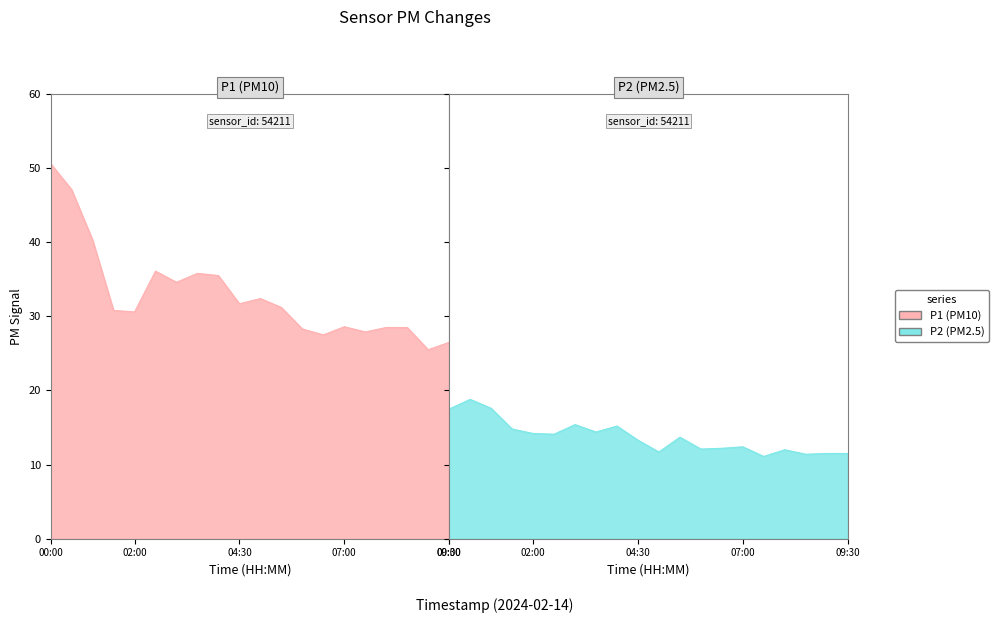

Does the chart have visible grid lines?

No